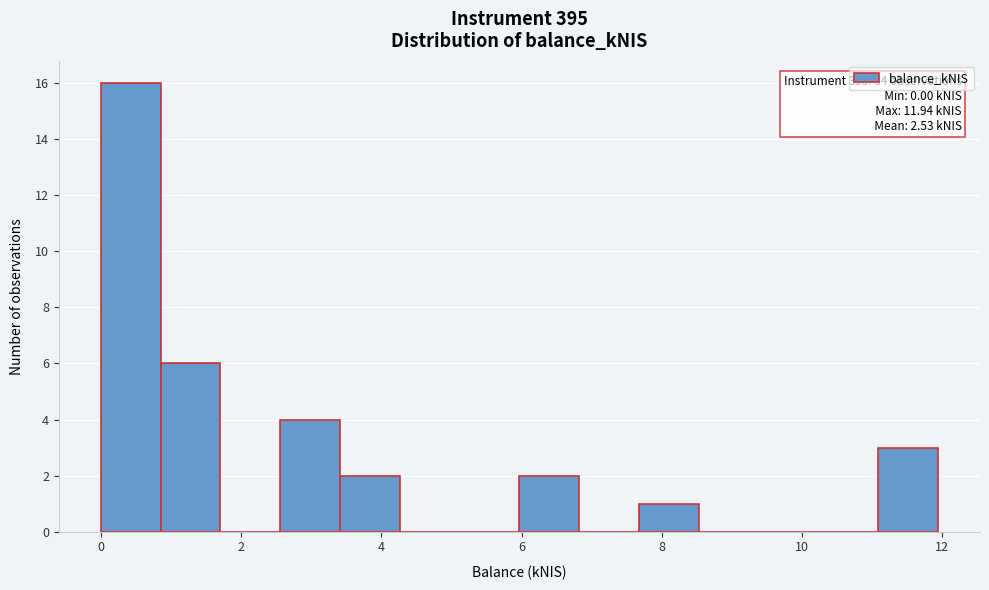

Which range on the x-axis has the tallest bar?

0.0 to 0.8